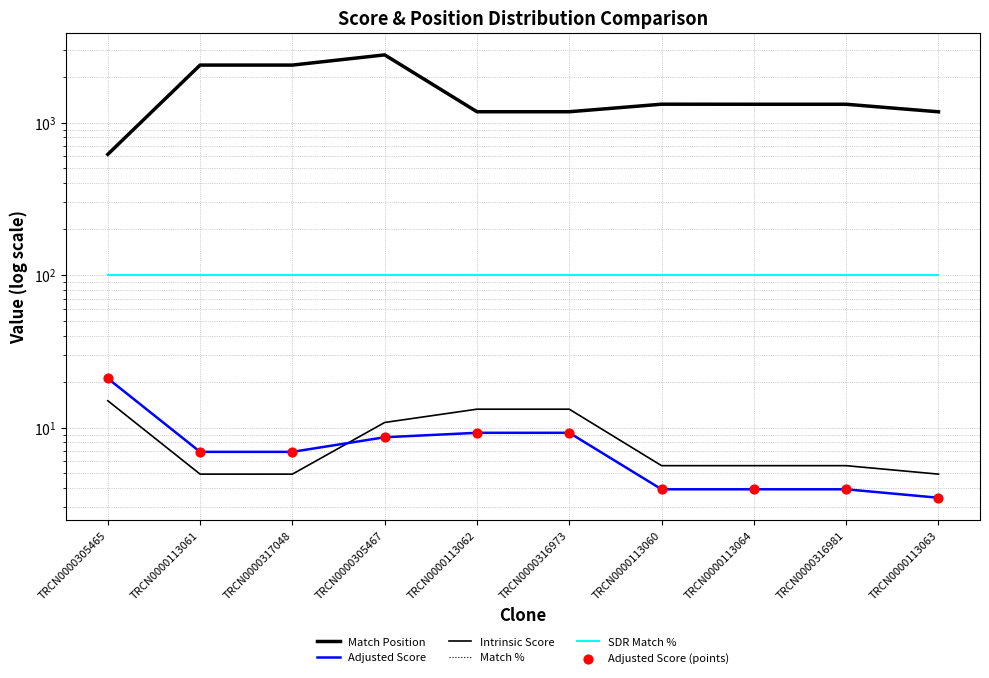

What is the total value across all series at TRCN0000316973?

1409.7